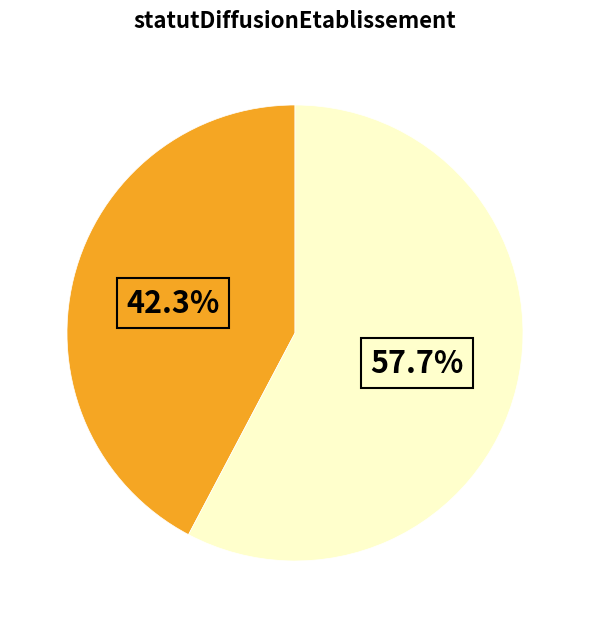

Is there a majority slice in this chart?

Yes